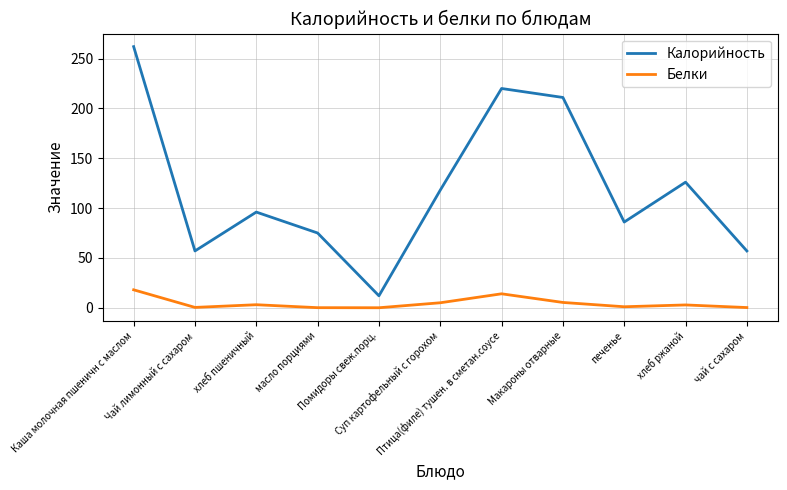

True or false: Калорийность and Белки intersect in this chart.

False